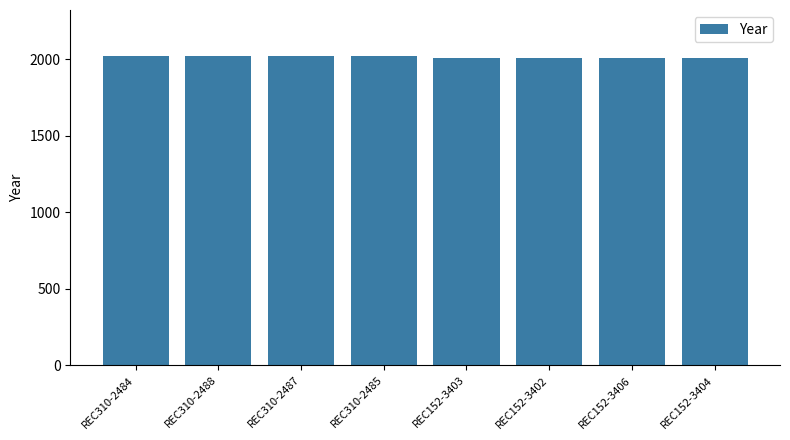

True or false: the data shows 2019 at REC310-2488.

True